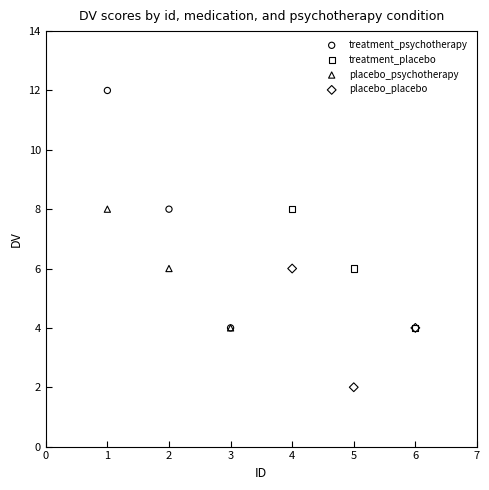

Which series reaches the minimum Y coordinate?

placebo_placebo